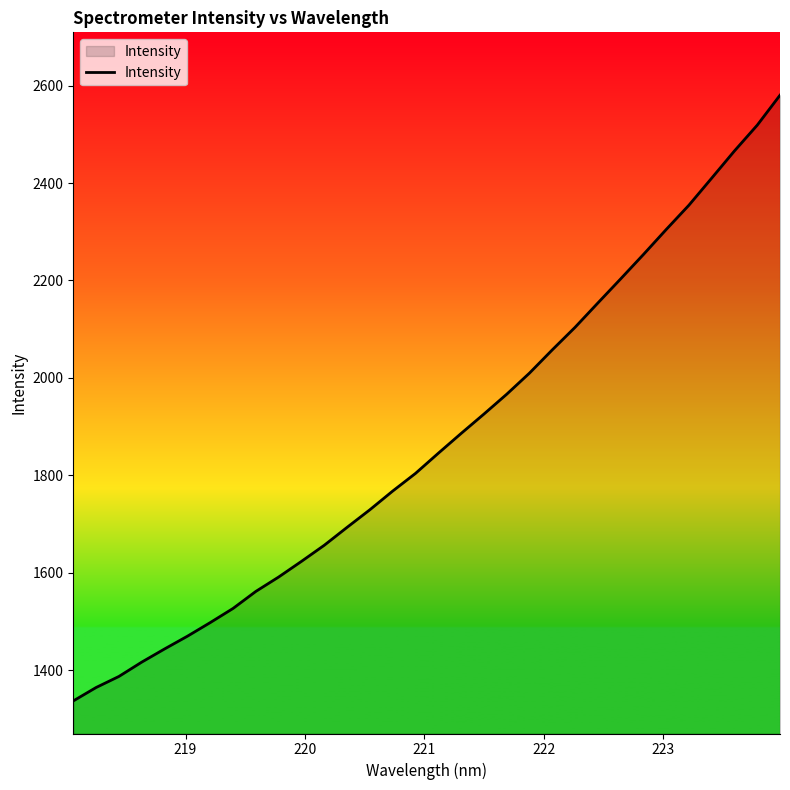

What is the minimum value shown in the chart?

1337.2